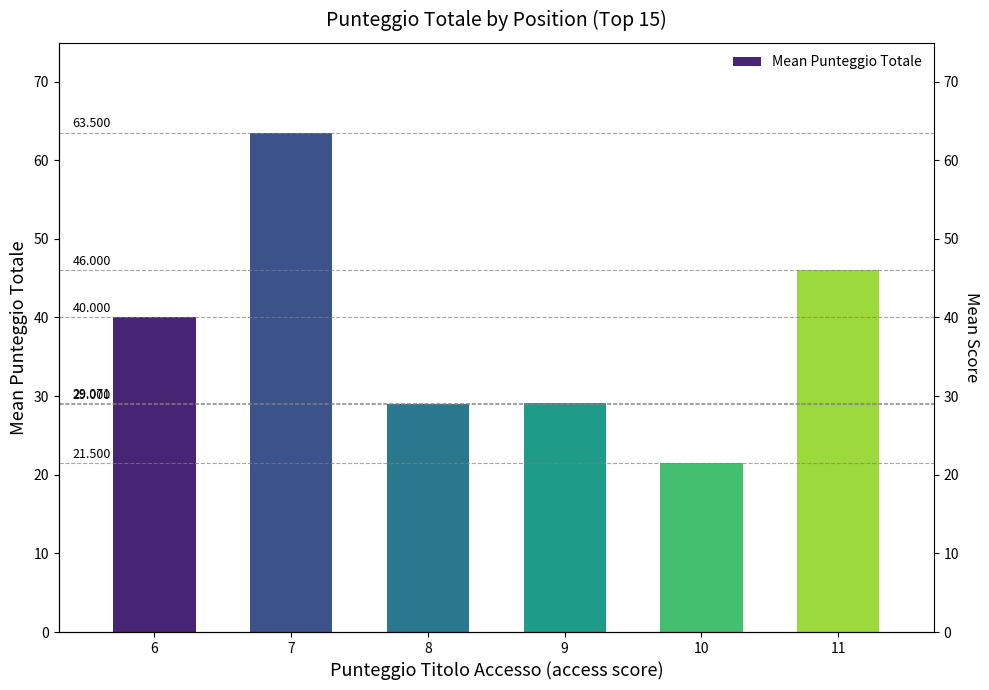

At which category does the chart reach its peak across all series?

7